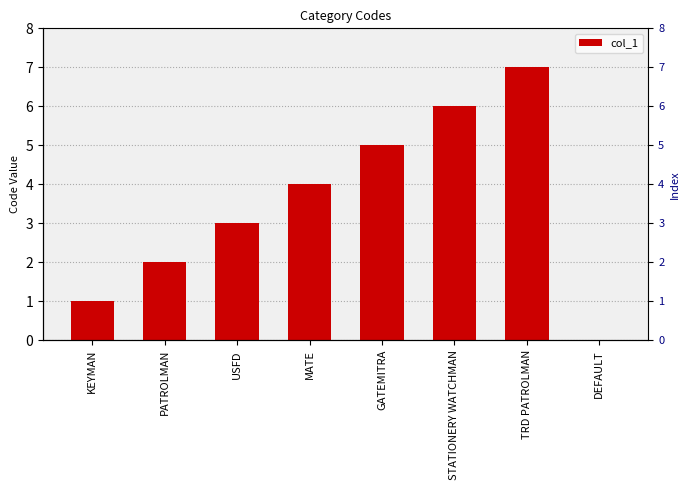

What is the difference between the maximum and second lowest values?

6